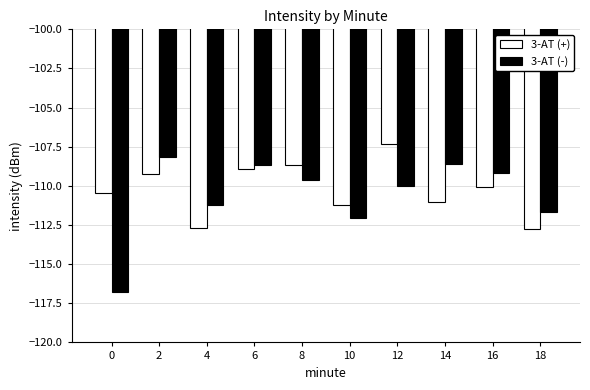

Is the value of 3-AT (+) at 4 greater than the value of 3-AT (-) at 18?

No